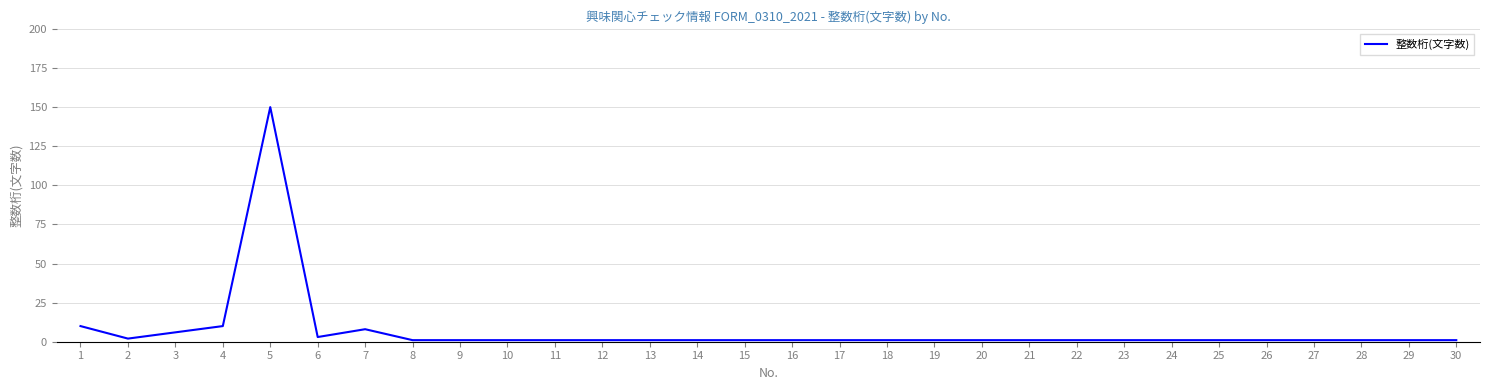

How many distinct data groups are displayed?

1